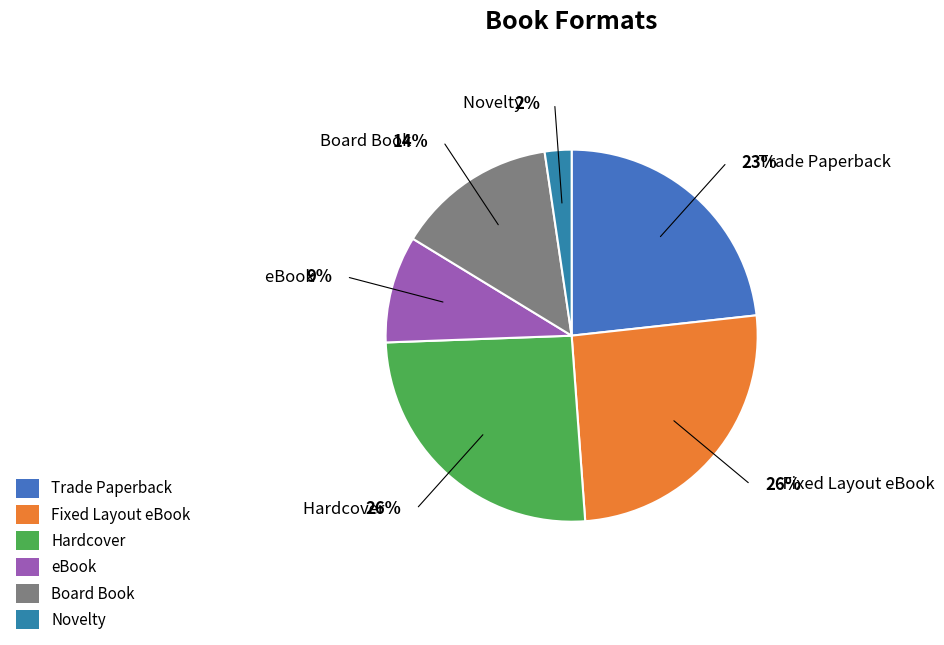

What is the ratio of the value at Board Book to the value at Trade Paperback?

0.6